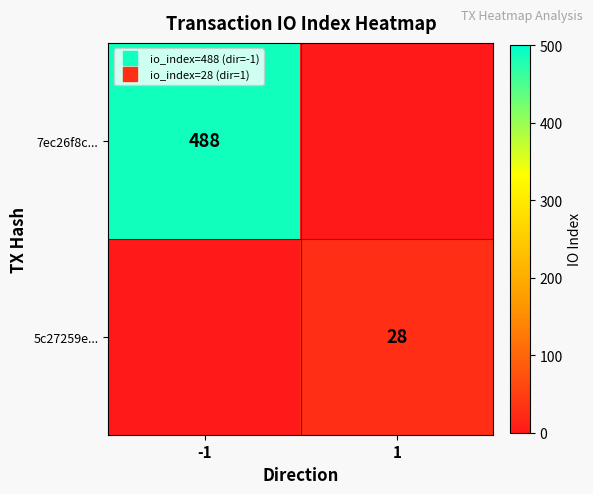

Which series changed the most between -1 and 1?

7ec26f8c...